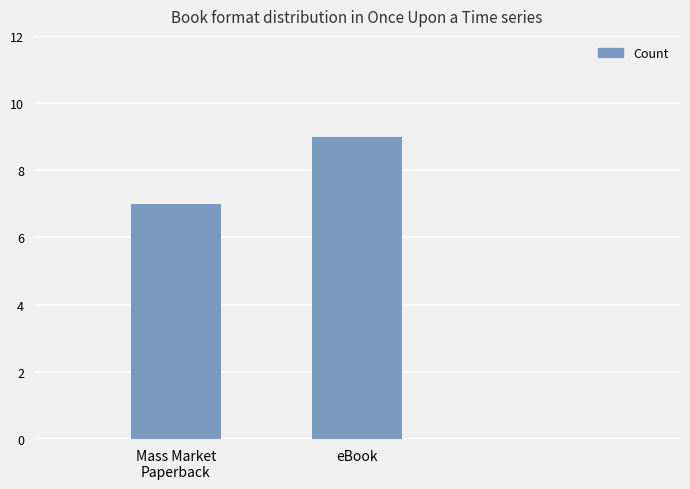

Reading left to right, list all the values displayed in this chart.

Mass Market
Paperback=7	eBook=9